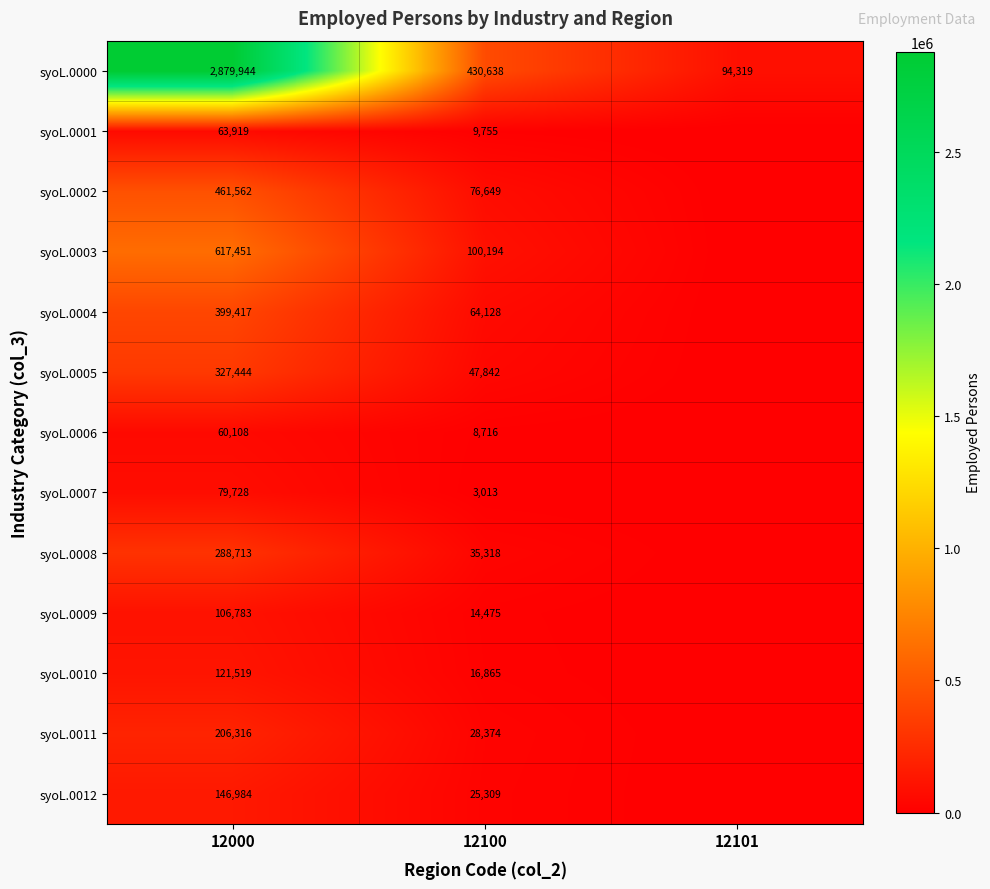

At which category is the sum across all series the highest?

12000